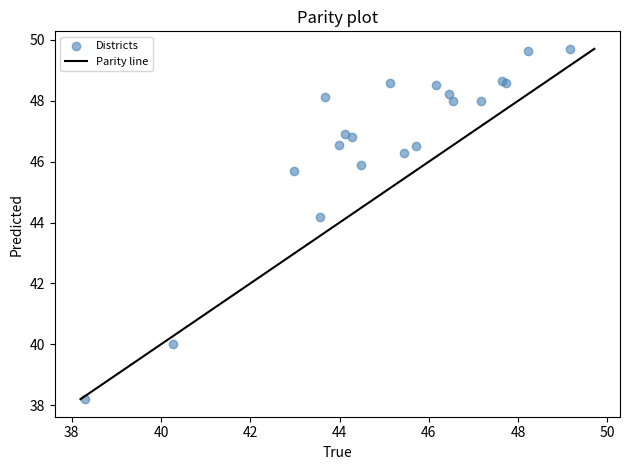

What Y value in the scatter plot is closest to 43?

44.2